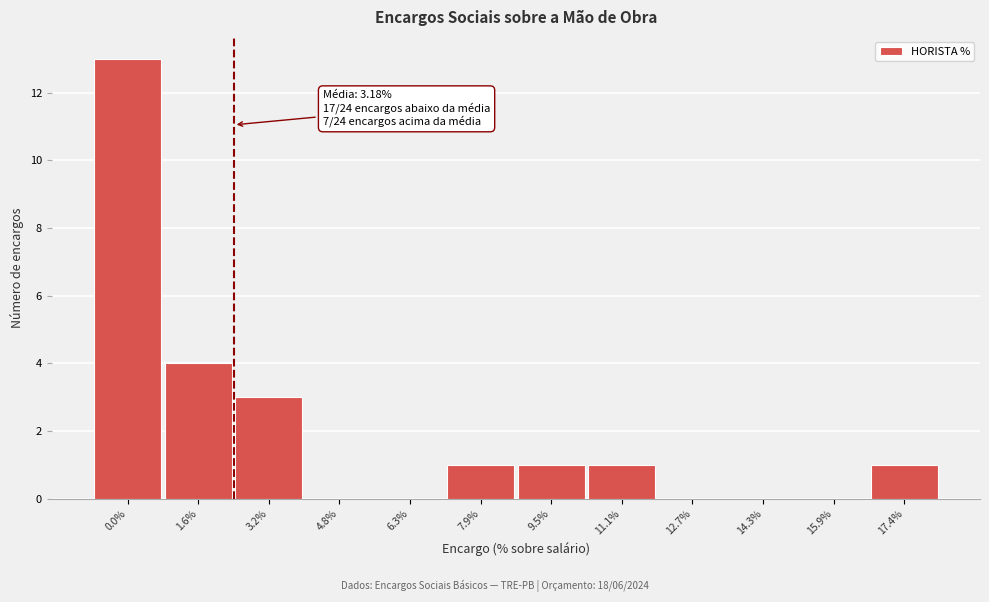

Reading left to right, list all the values displayed in this chart.

0.0%=13	1.6%=4	3.2%=3	4.8%=0	6.3%=0	7.9%=1	9.5%=1	11.1%=1	12.7%=0	14.3%=0	15.9%=0	17.4%=1